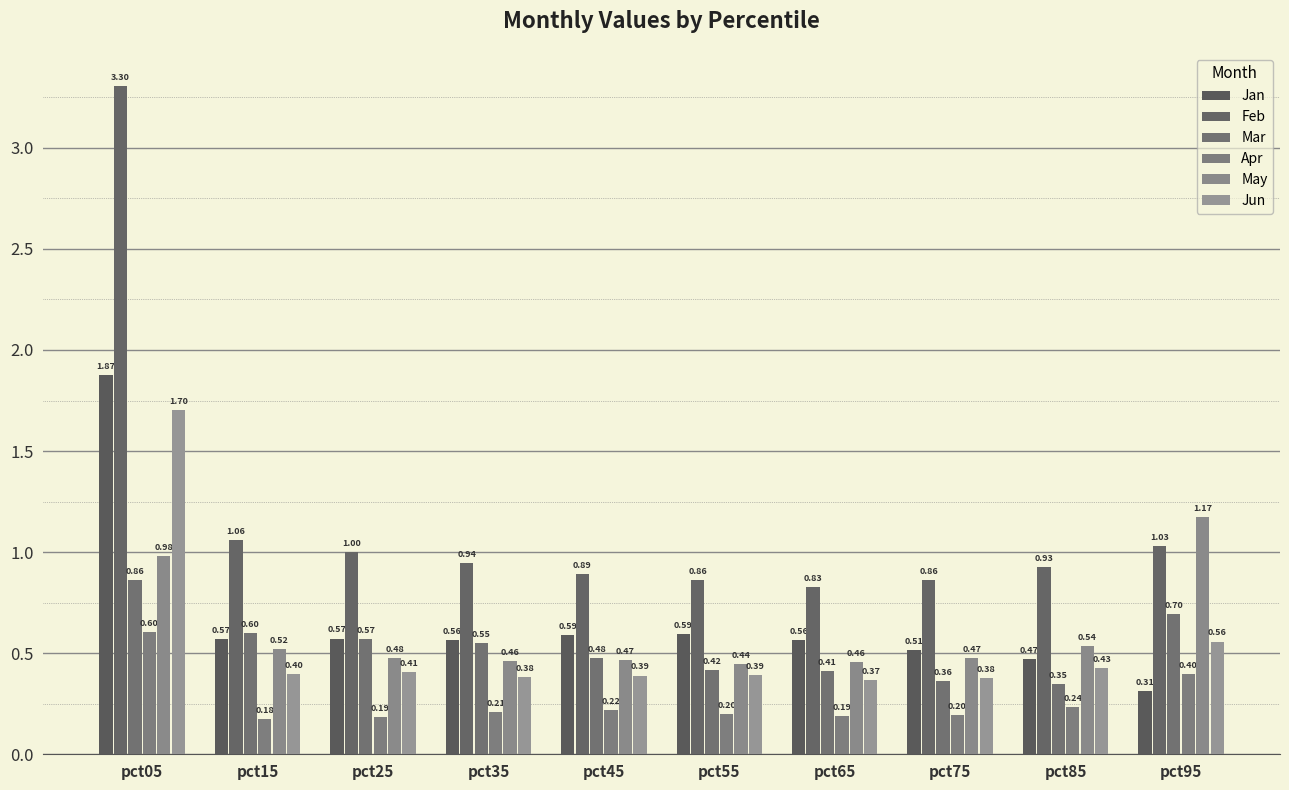

Between pct25 and pct45, which series saw the biggest shift?

Feb